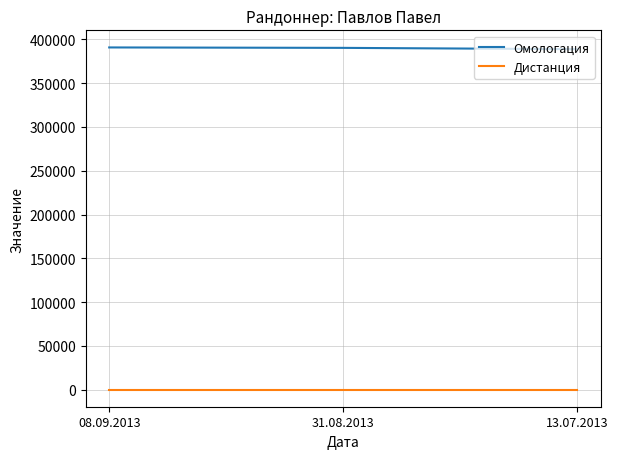

List the series in order of their peak value, highest first.

Омологация, Дистанция